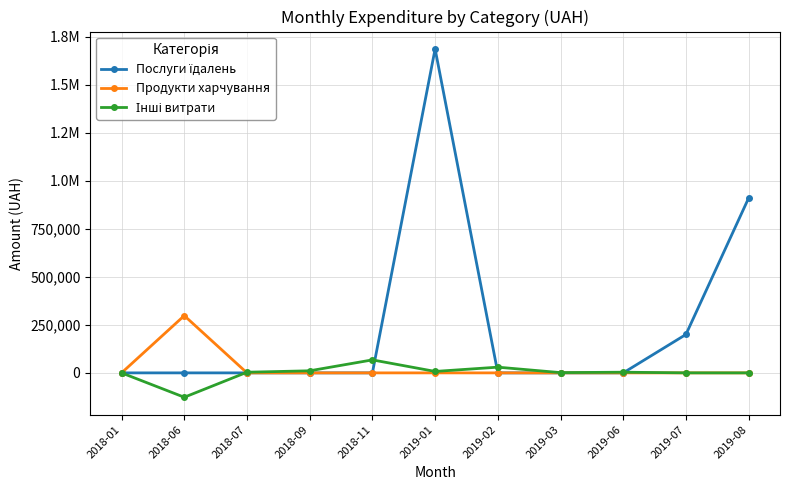

At which category does the chart reach its minimum across all series?

2018-06